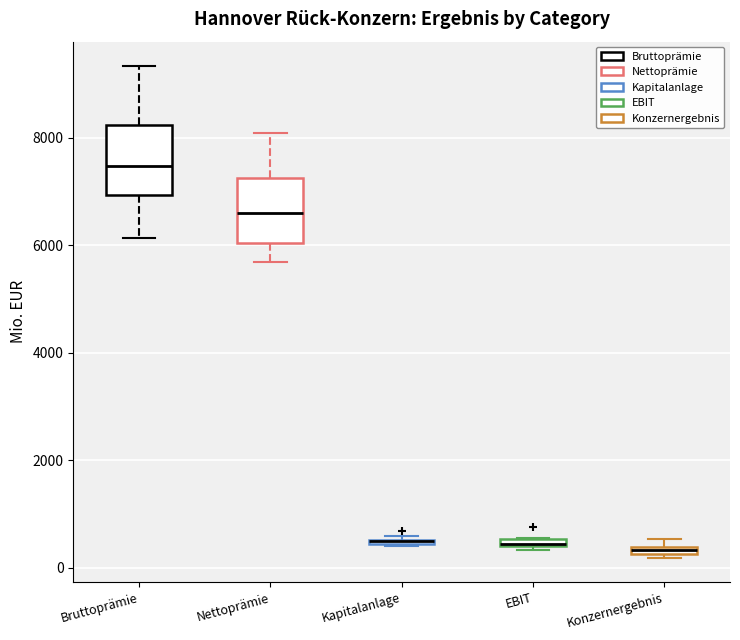

Where is the lower edge of the box for EBIT on the y-axis? The values are not printed on the chart, so give them approximately, as read against the axis.

400